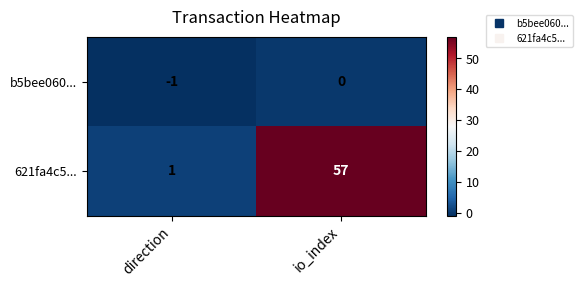

Which series has the largest total across all categories?

621fa4c5...